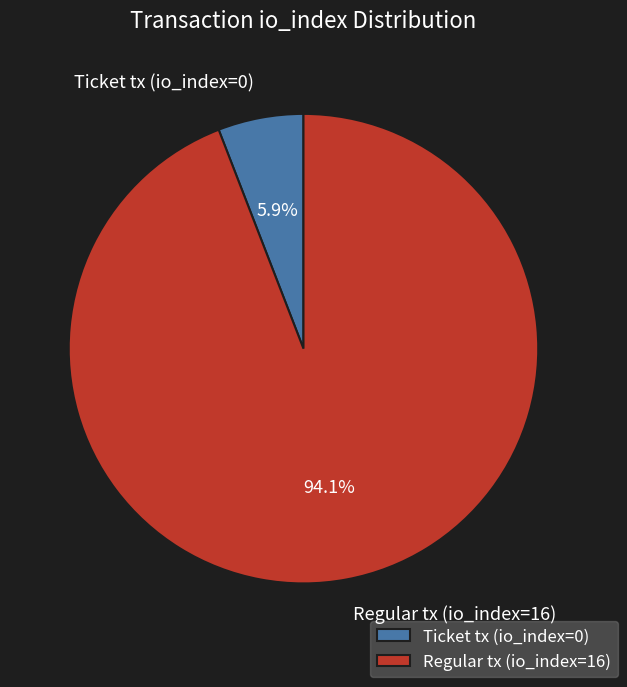

Rank the categories by value from highest to lowest.

Regular tx (io_index=16), Ticket tx (io_index=0)